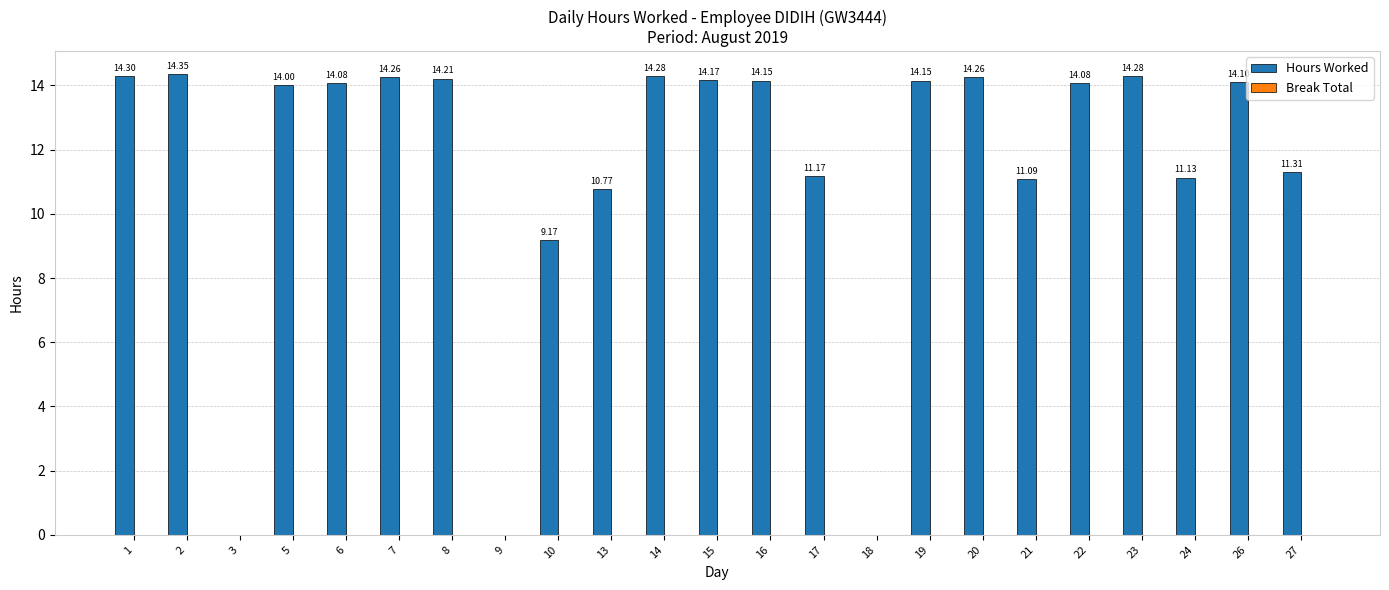

How many data points does each series have?

23